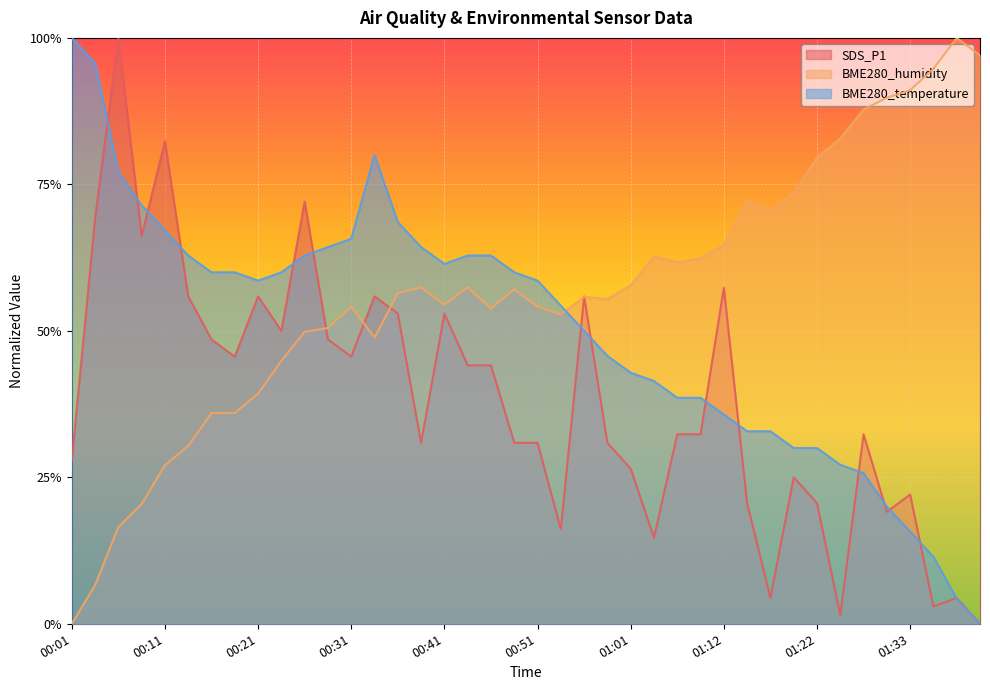

At how many categories does at least one series exceed 0?

40